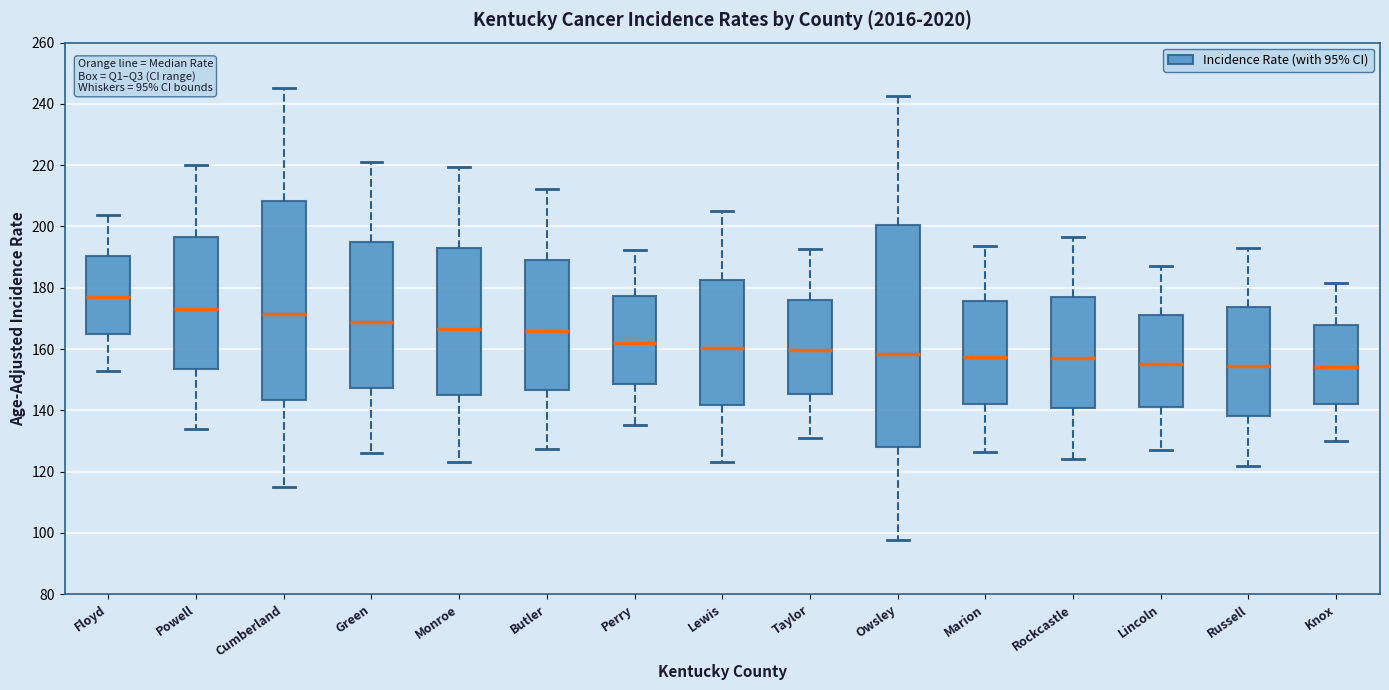

Comparing the boxes themselves (not the whiskers), which one is the tallest?

Owsley